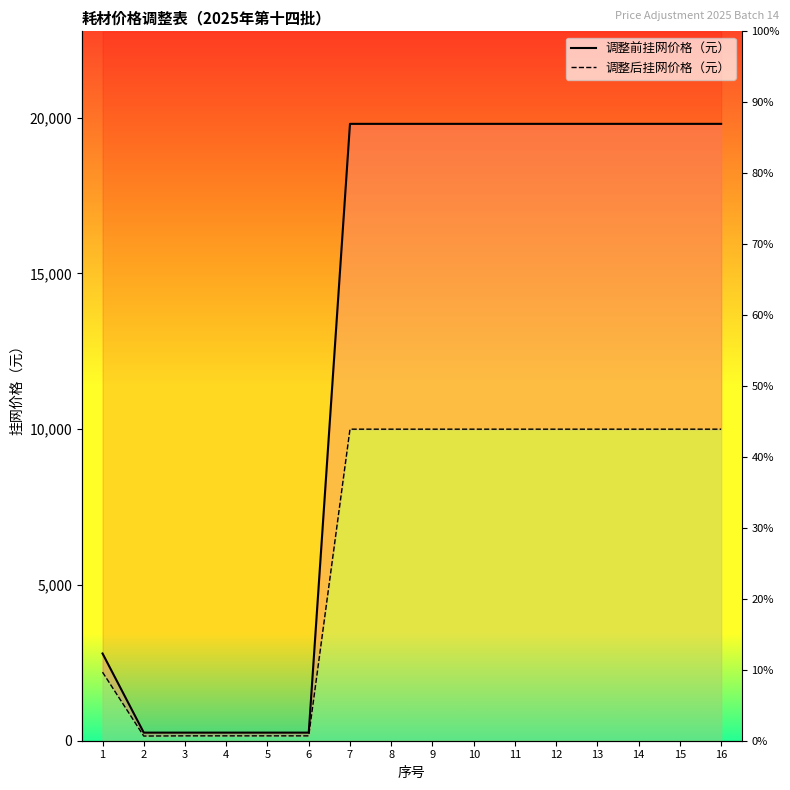

At which label is 调整后挂网价格（元） closest to 5075?

1